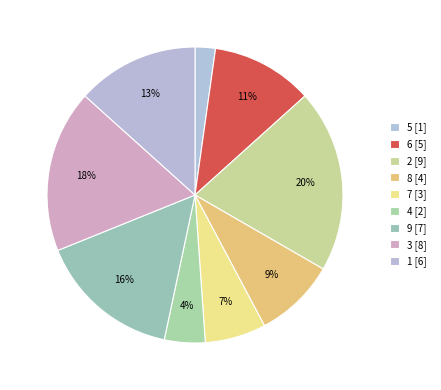

To the nearest percent, what is the difference between the largest and smallest slice percentages?

18%